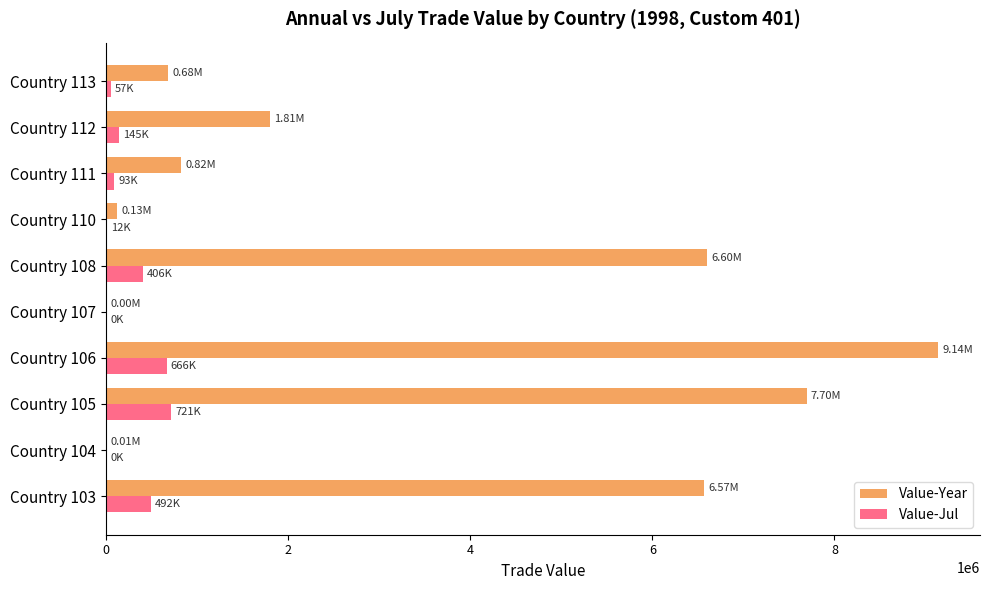

Between Country 108 and Country 111, which series saw the biggest shift?

Value-Year